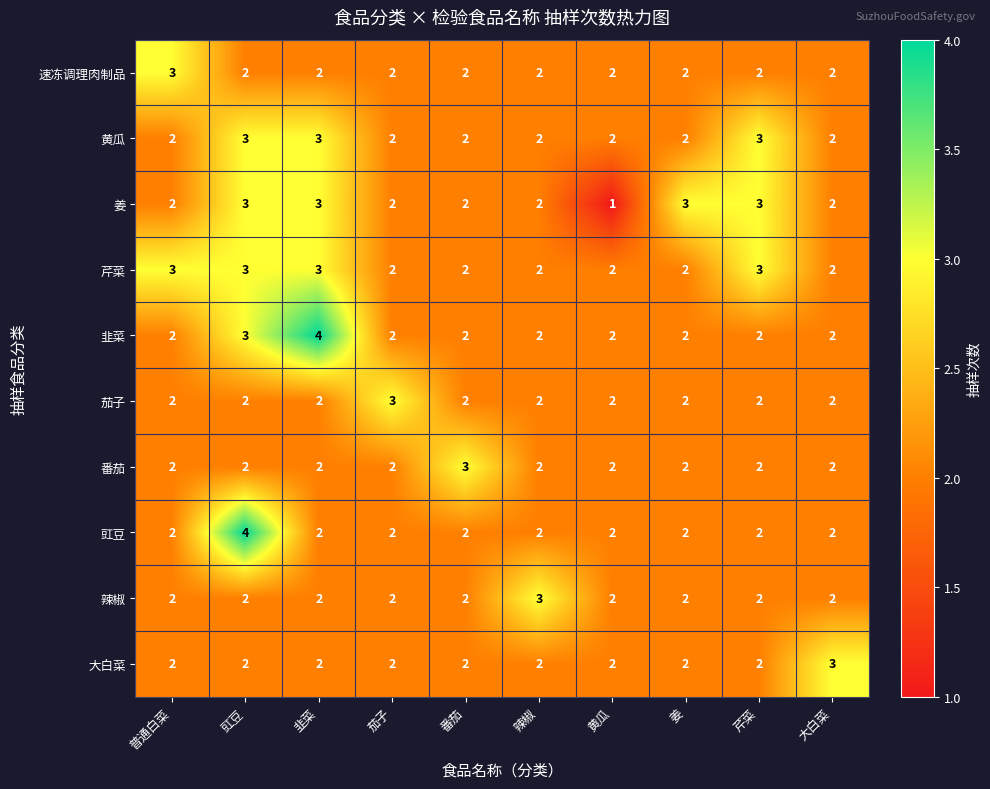

Which category has the lowest value across all series?

黄瓜